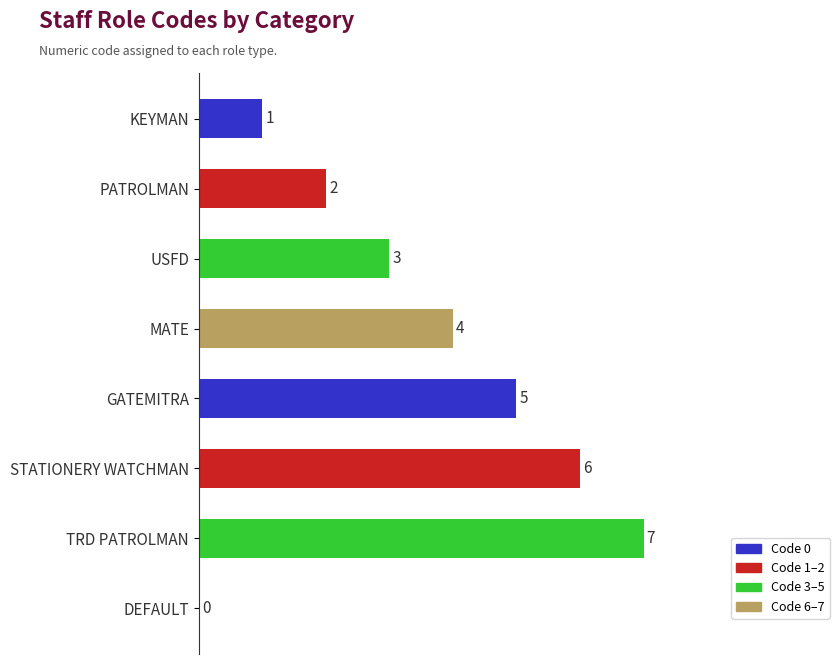

Are the bars horizontal?

Yes